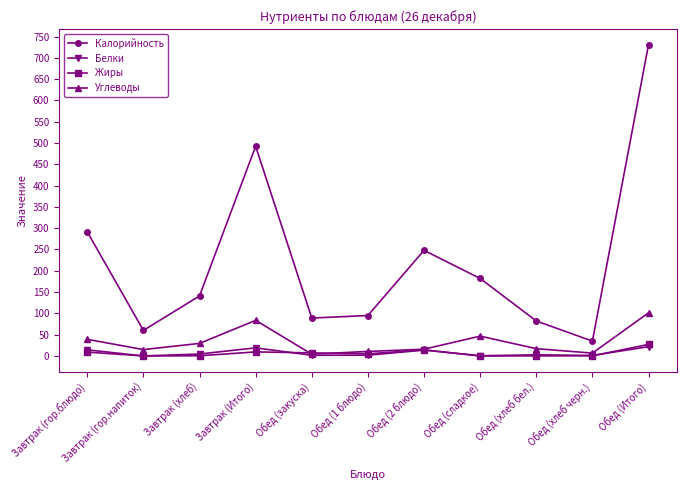

What is the difference between the Калорийность values at Обед (хлеб черн.) and Обед (1 блюдо)?

60.2